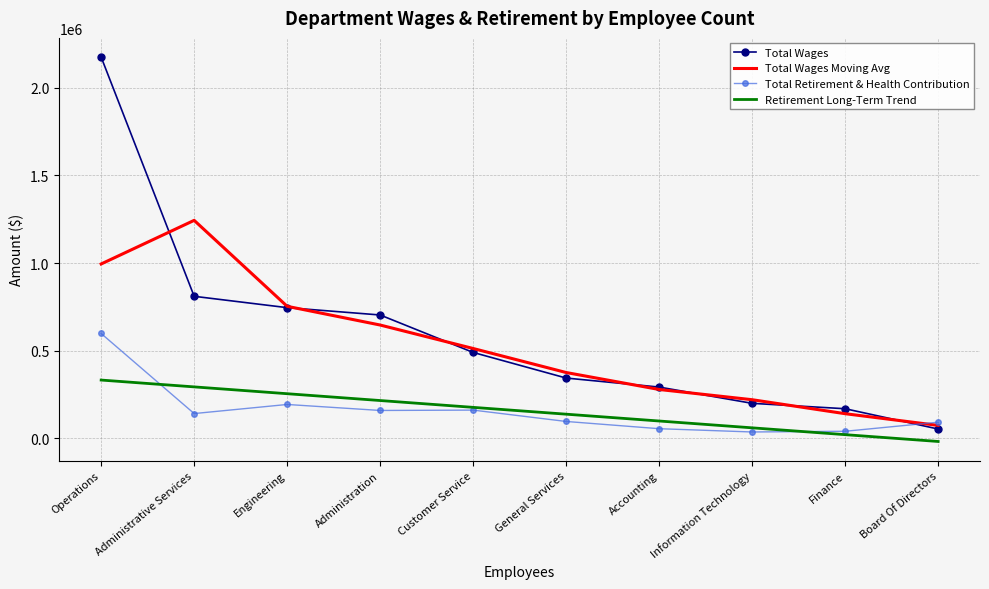

True or false: Total Wages Moving Avg has a value of 175515.3 at Accounting.

False